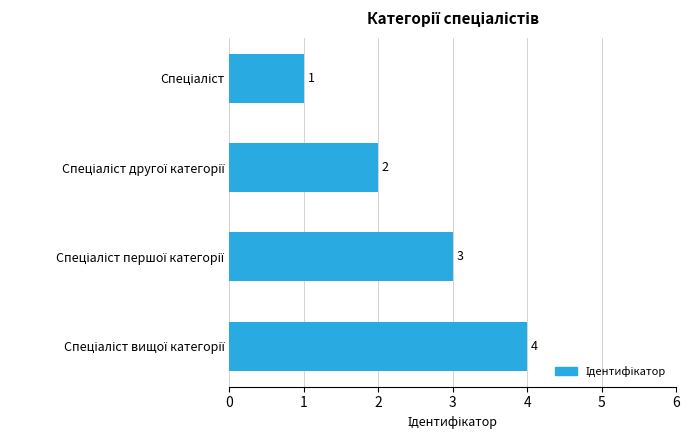

What is the sum of all values?

10